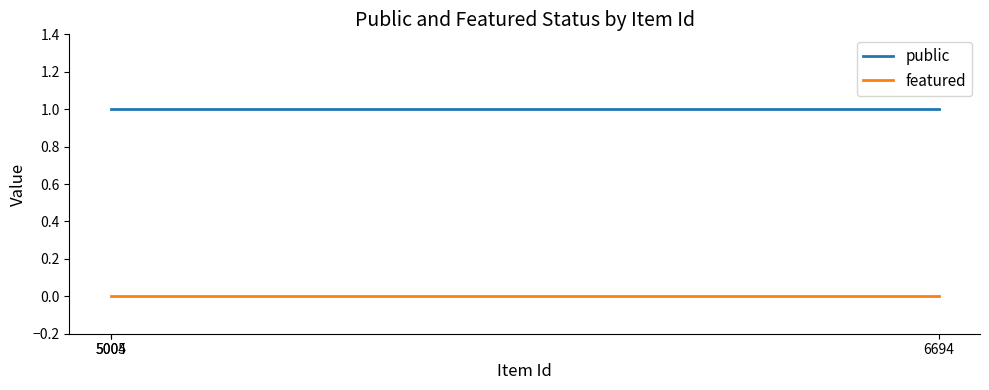

Which series has the widest spread of values?

public